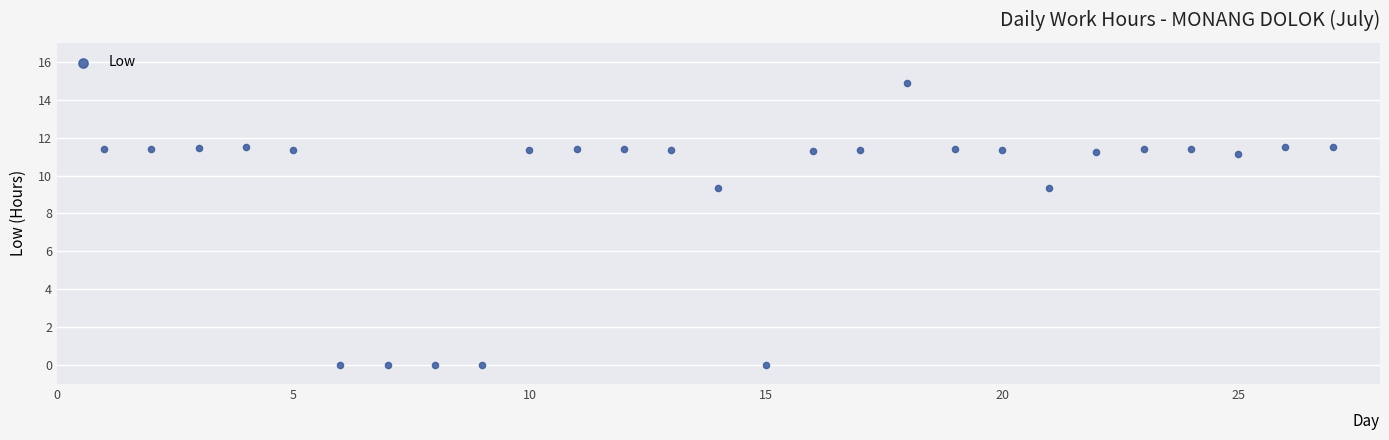

What is the range of X values (max minus min)?

26.0